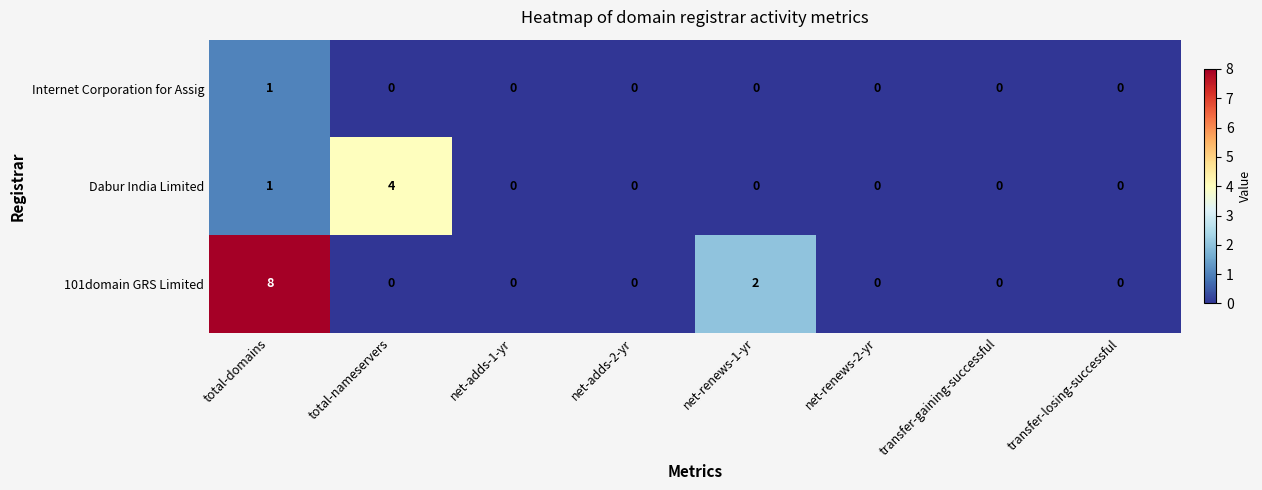

How many 101domain GRS Limited values are between 0 and 2?

7